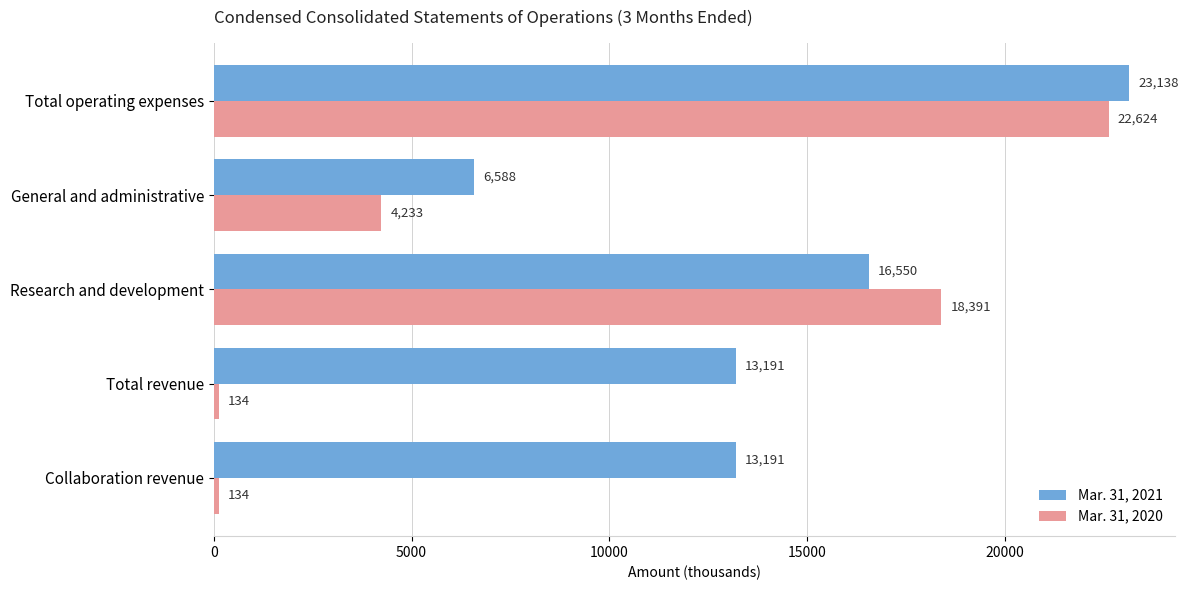

Which series has the largest range (max minus min)?

Mar. 31, 2020